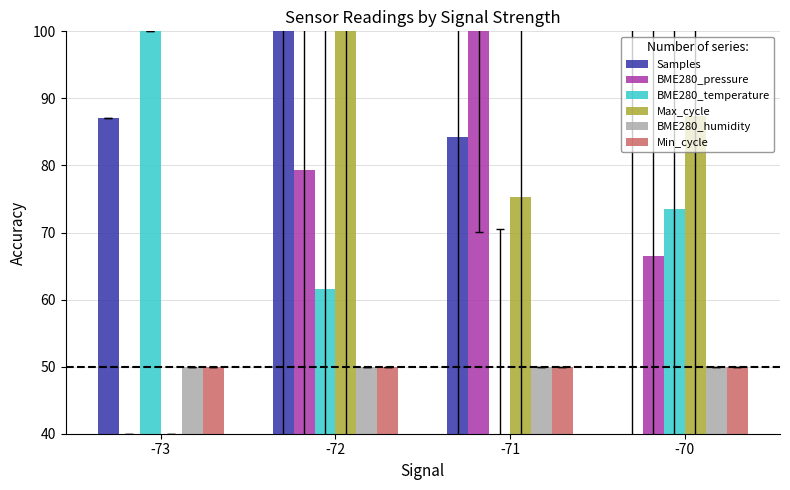

The Min_cycle series shows 66.2 at -73. True or false?

False